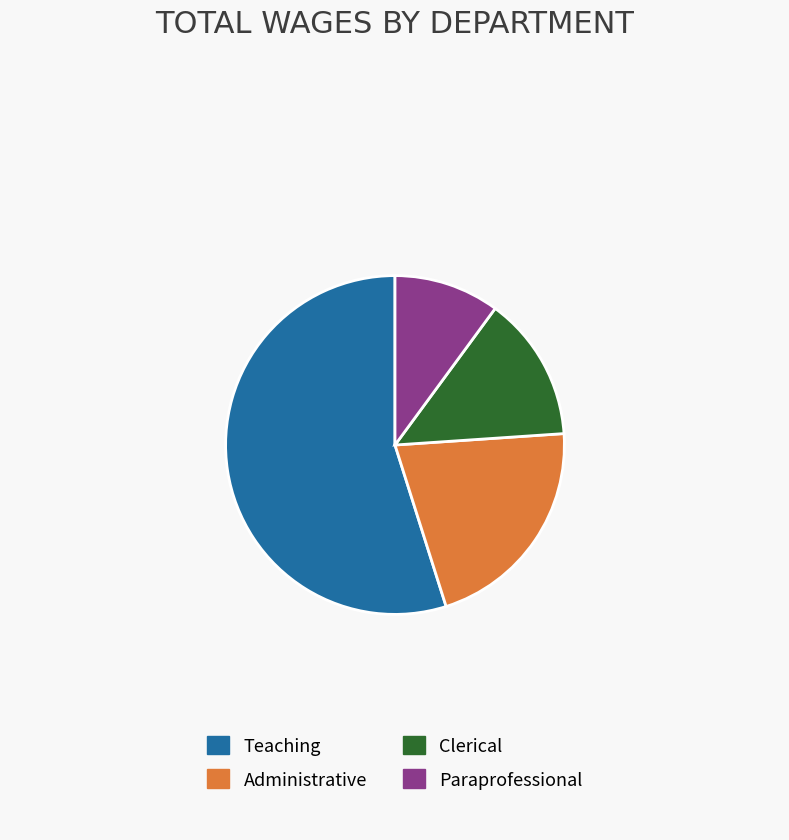

Combined, do Teaching and Administrative account for over 50%?

Yes